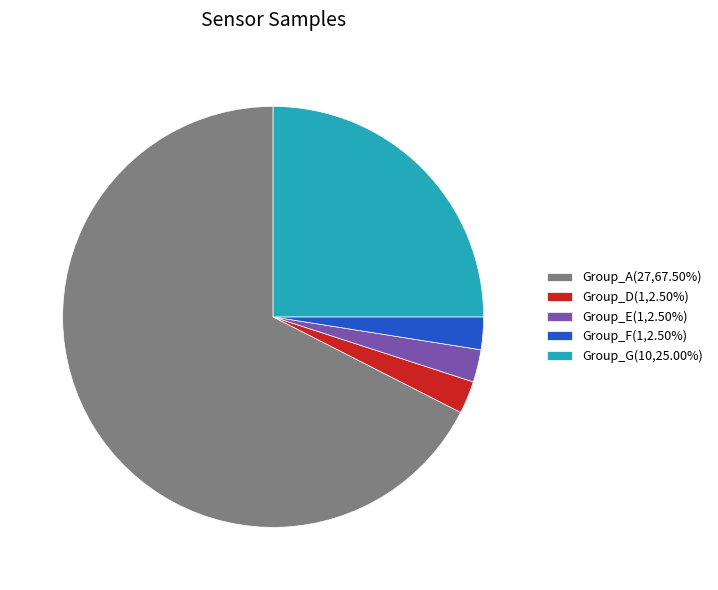

Does any single category account for the majority?

Yes